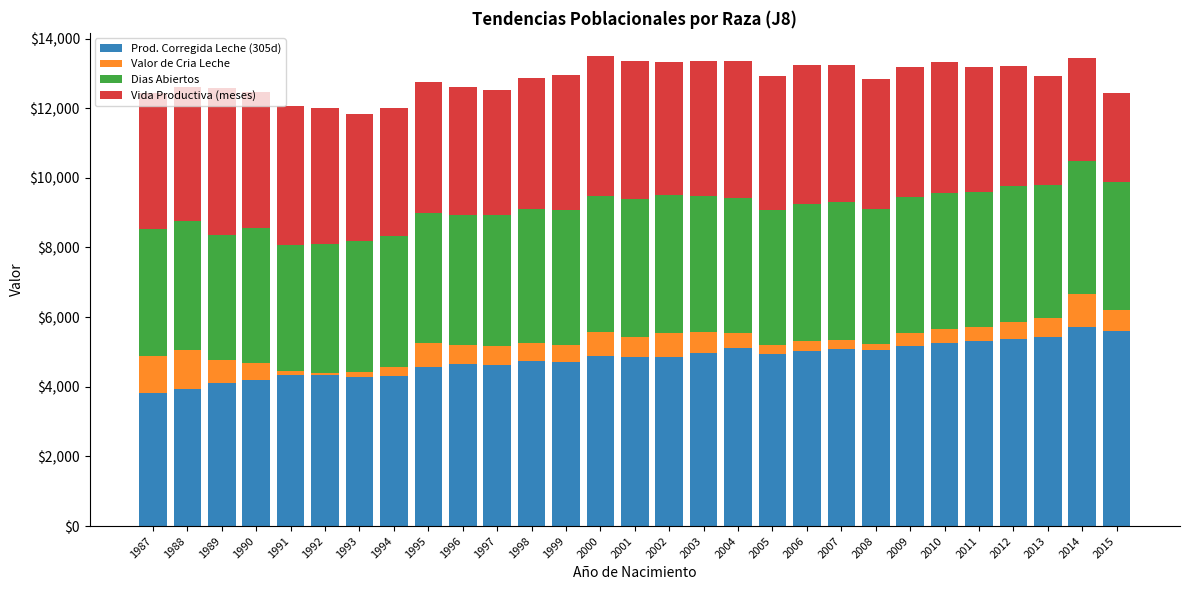

How many values in the Prod. Corregida Leche (305d) series are below 4862?

14